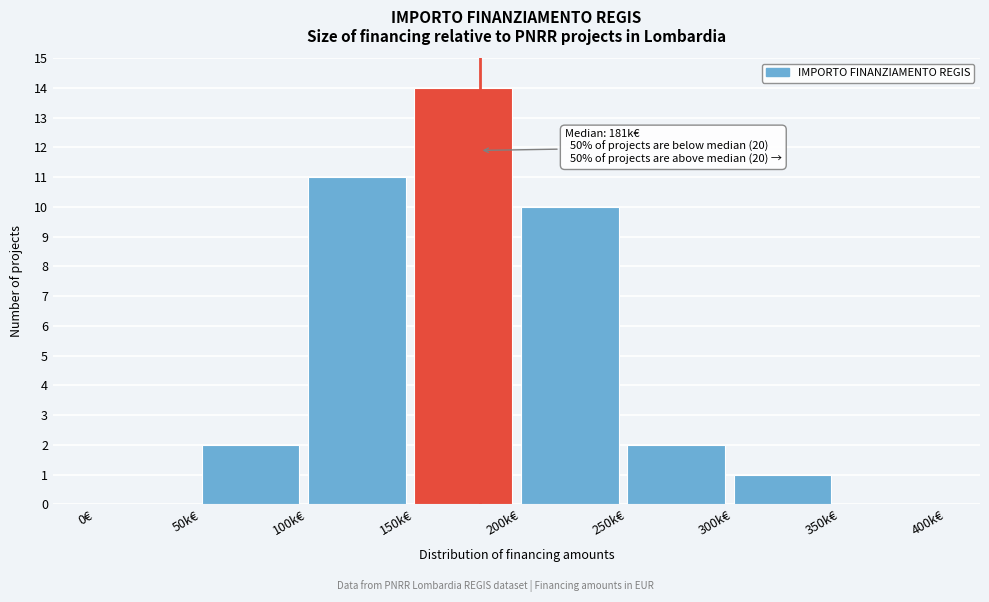

Reading left to right, list all the values displayed in this chart.

0€=0	50k€=2	100k€=11	150k€=14	200k€=10	250k€=2	300k€=1	350k€=0